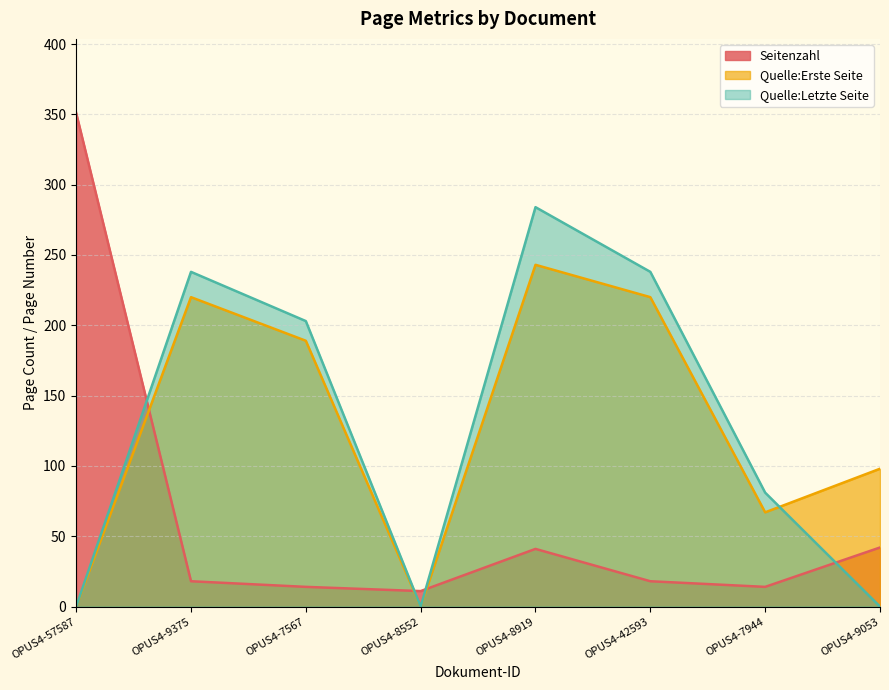

What is the spread (max minus min) of values at OPUS4-42593?

220